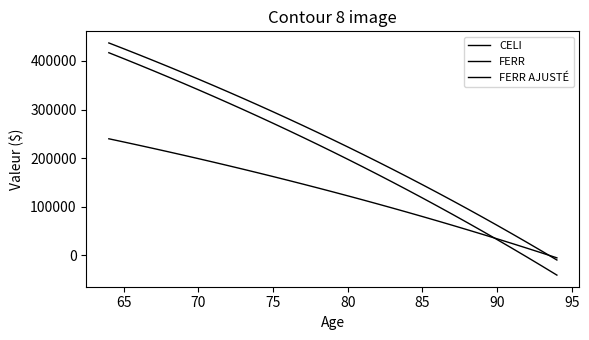

How many lines are shown in the chart?

3